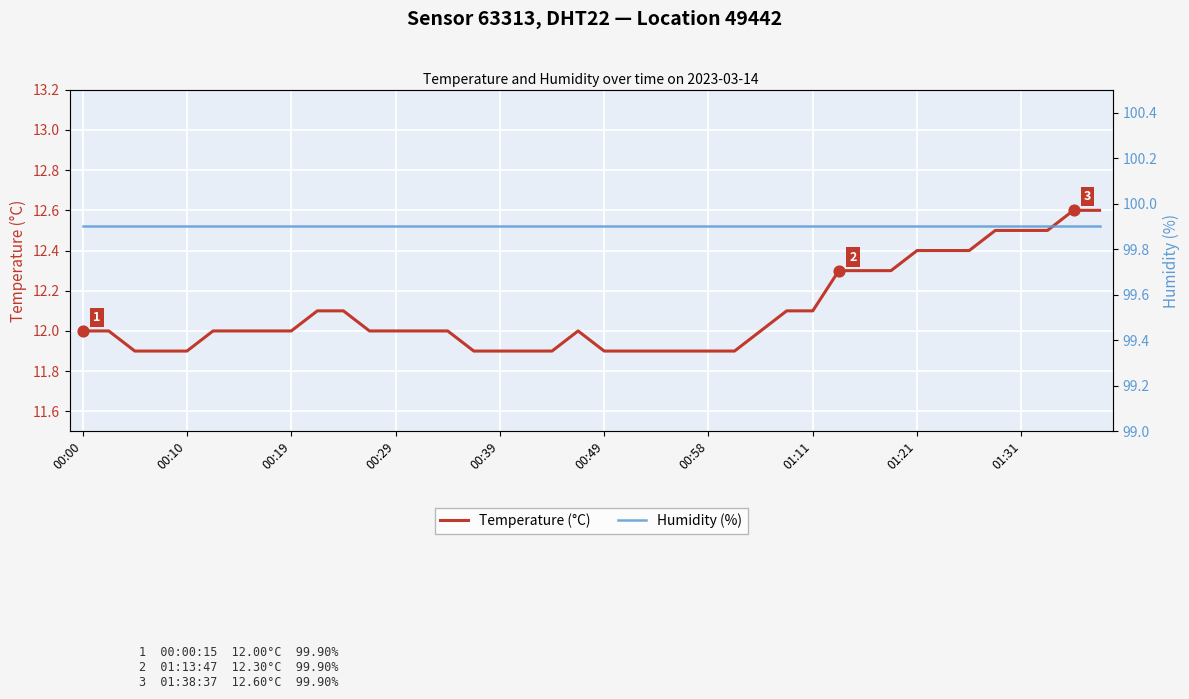

Is it true that Temperature (°C) equals 20.6 at 00:49?

False